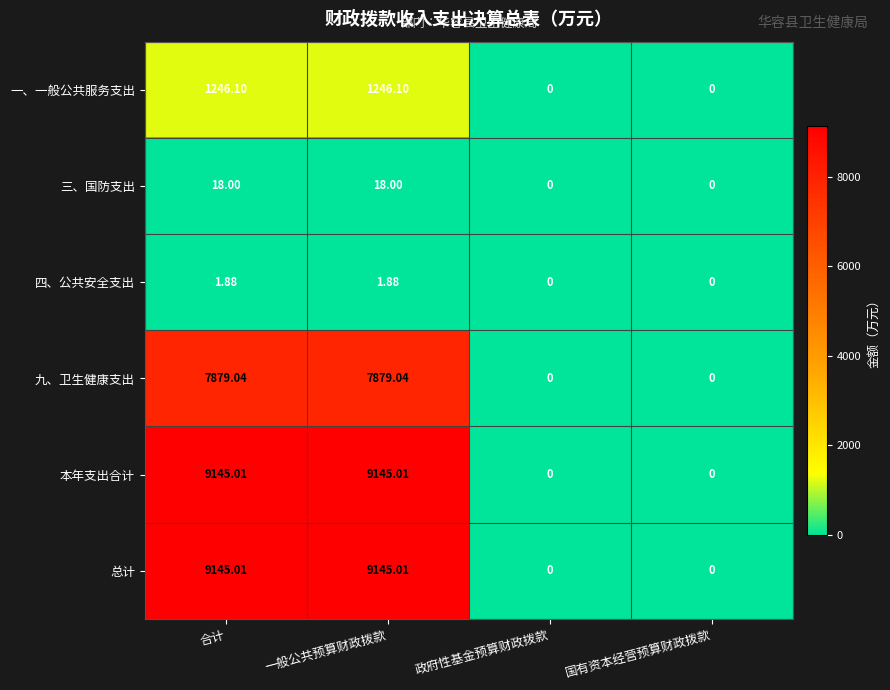

Where does the 四、公共安全支出 series first go above 1?

合计